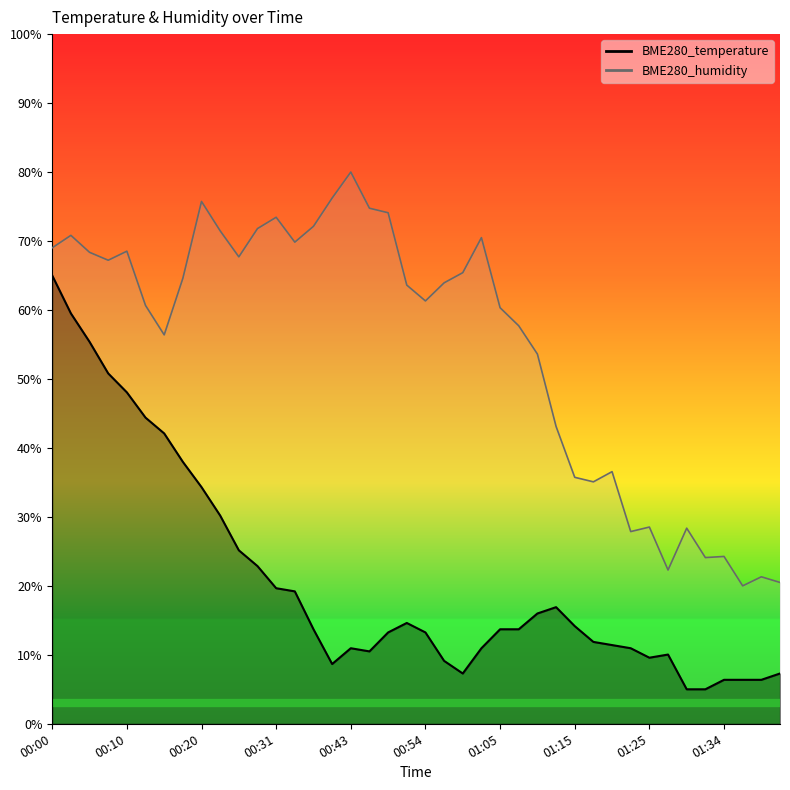

What is the difference between the maximum and second lowest values in the BME280_humidity series?

59.5